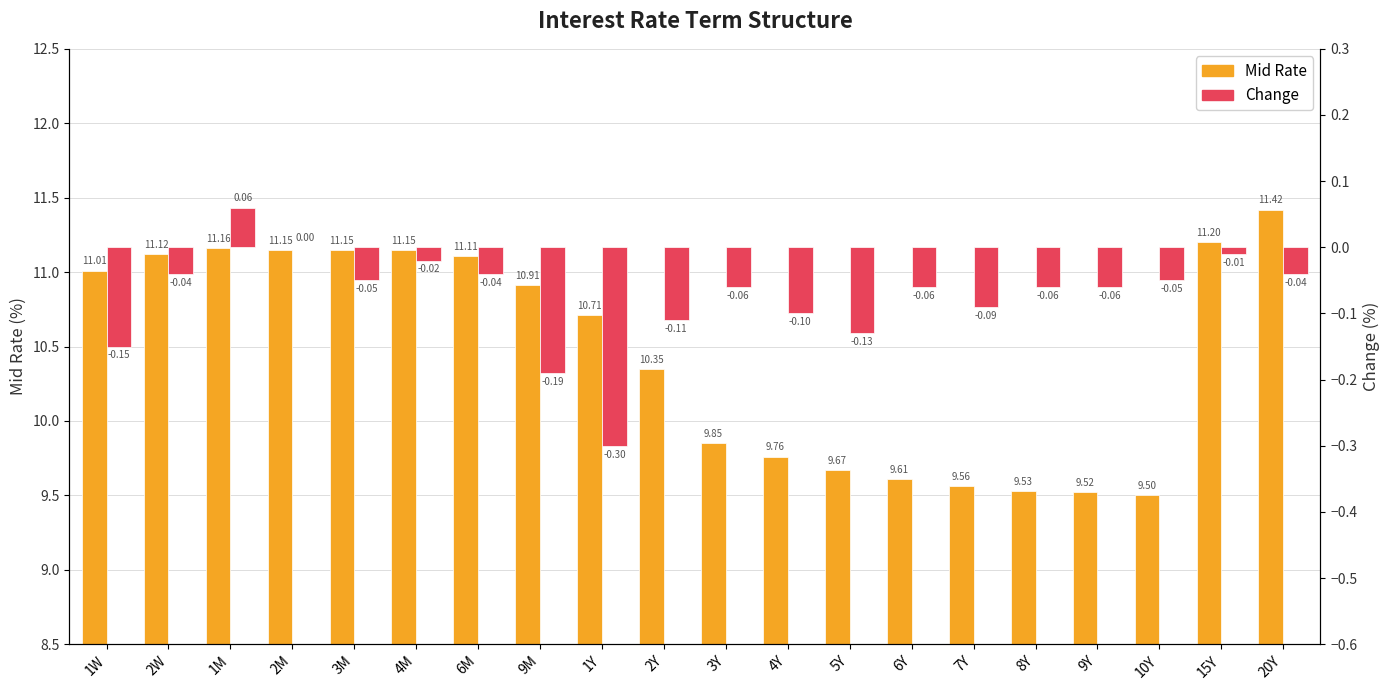

What position from the right is 6Y?

7